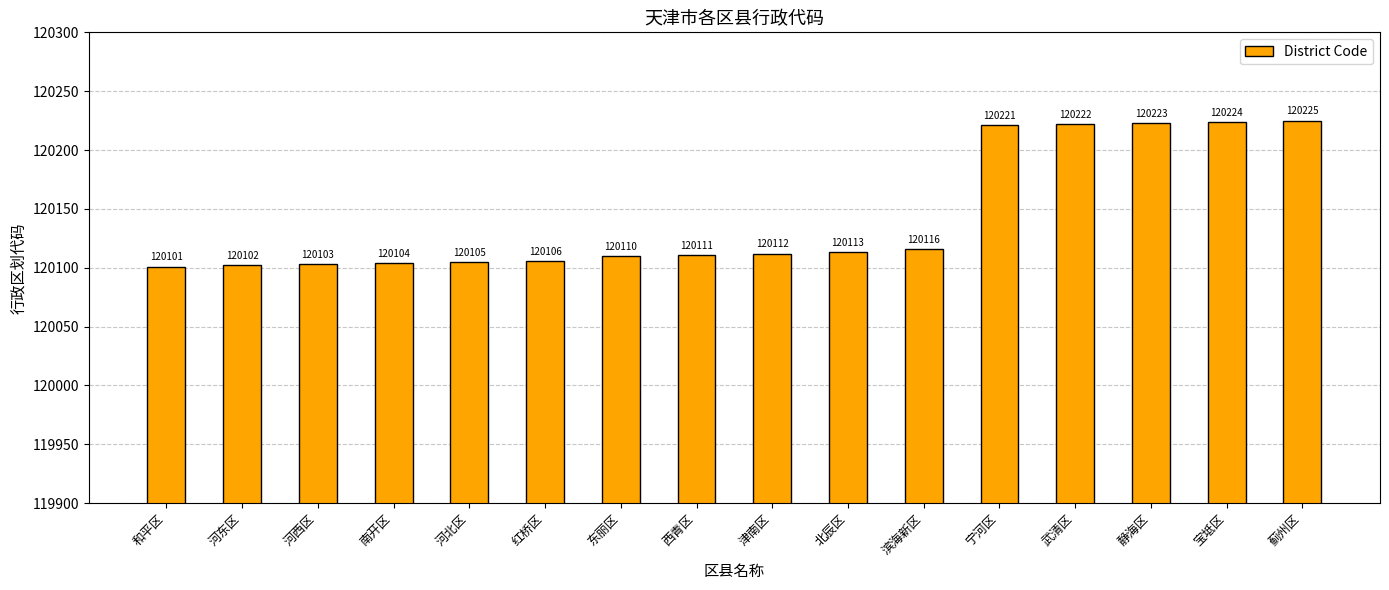

Reading left to right, list all the values displayed in this chart.

120101	120102	120103	120104	120105	120106	120110	120111	120112	120113	120116	120221	120222	120223	120224	120225